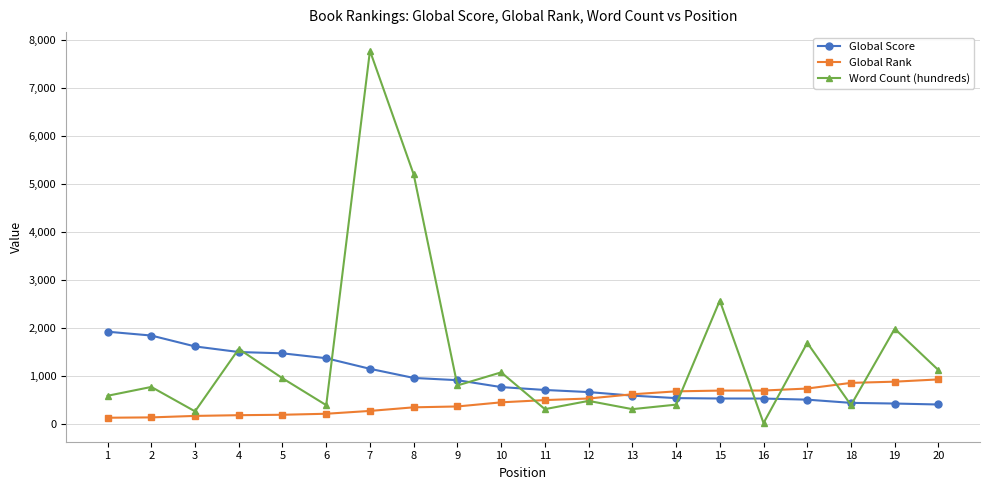

What is the difference between the Global Score values at 18 and 20?

34